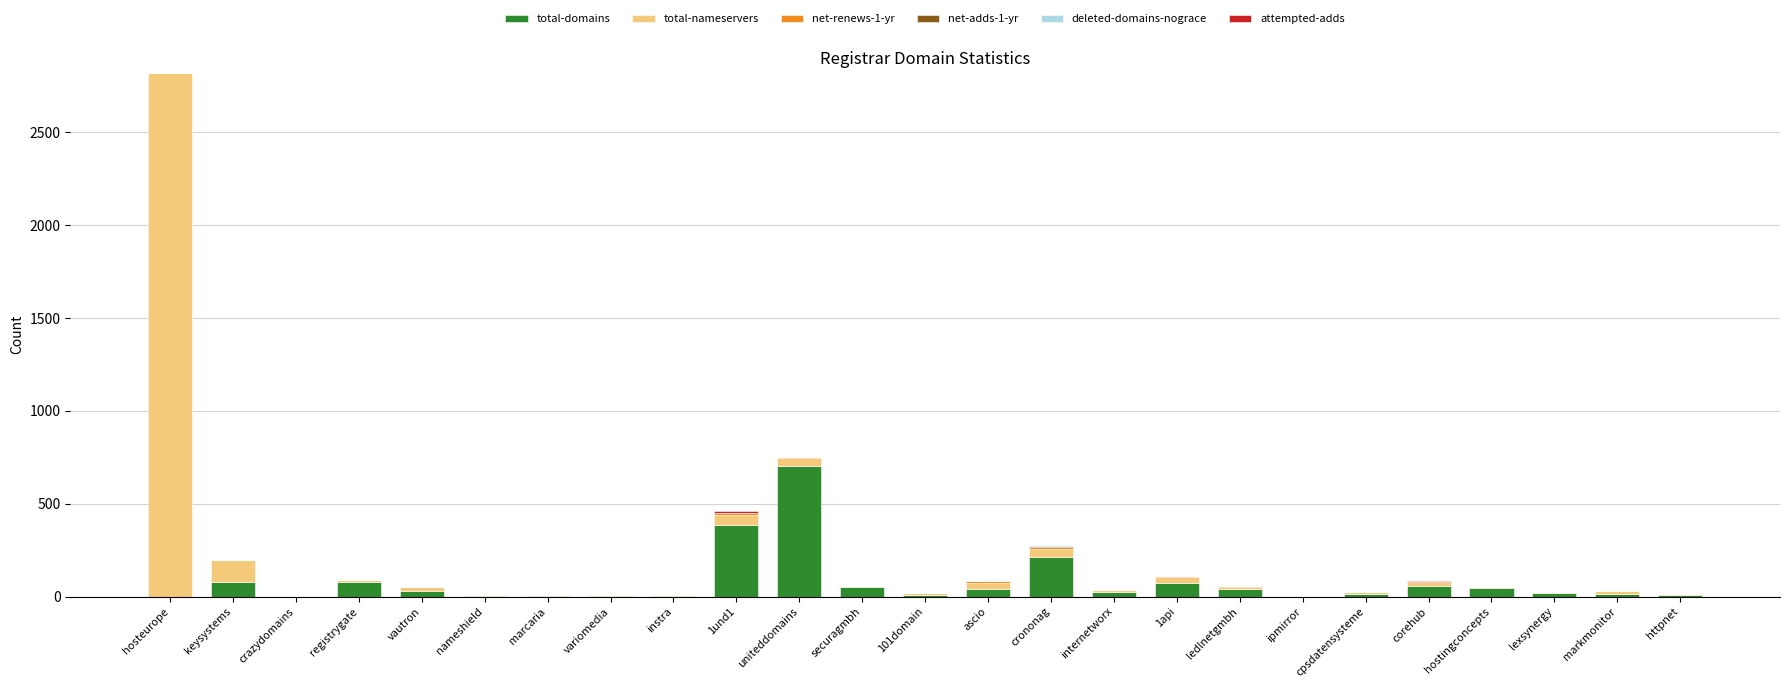

How many categories are shown in the chart?

25